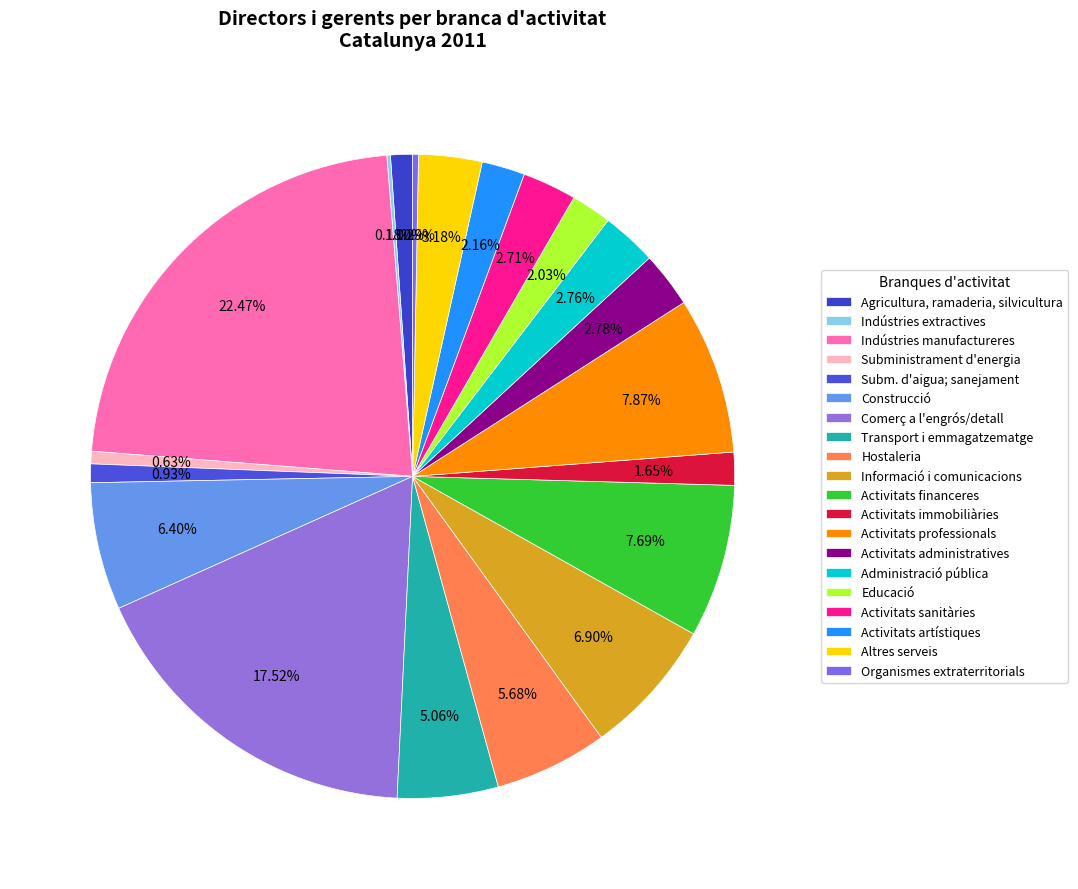

What is the total percentage of Subministrament d'energia and Informació i comunicacions?

7.5%